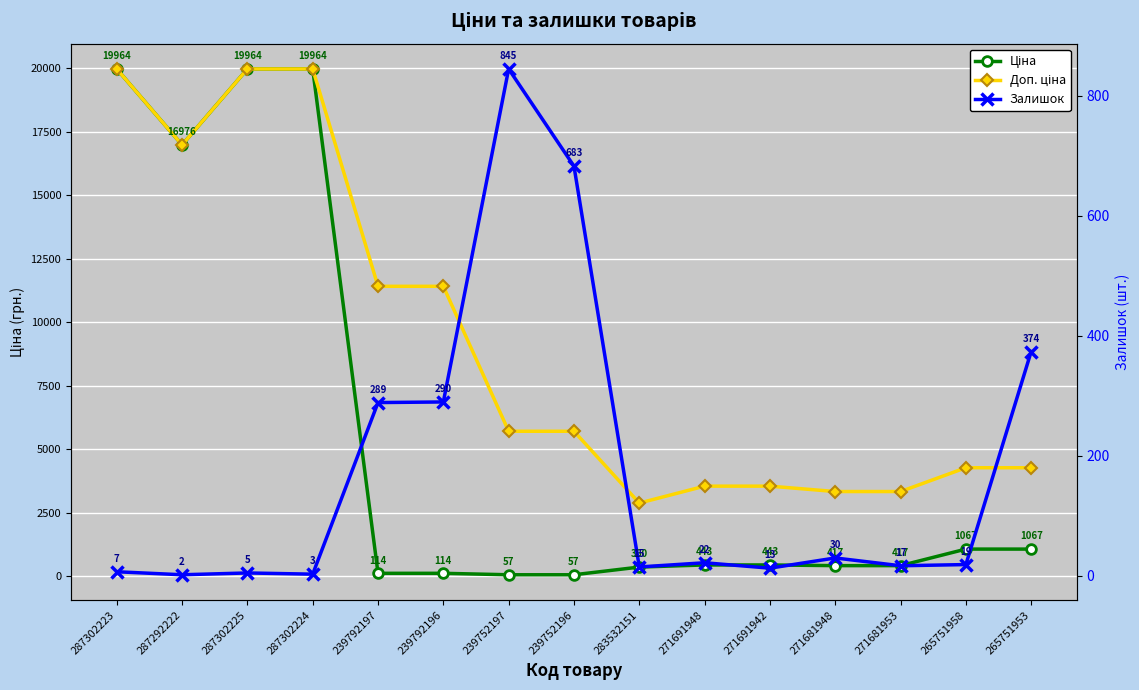

How many interior local peaks does the Залишок series have?

4